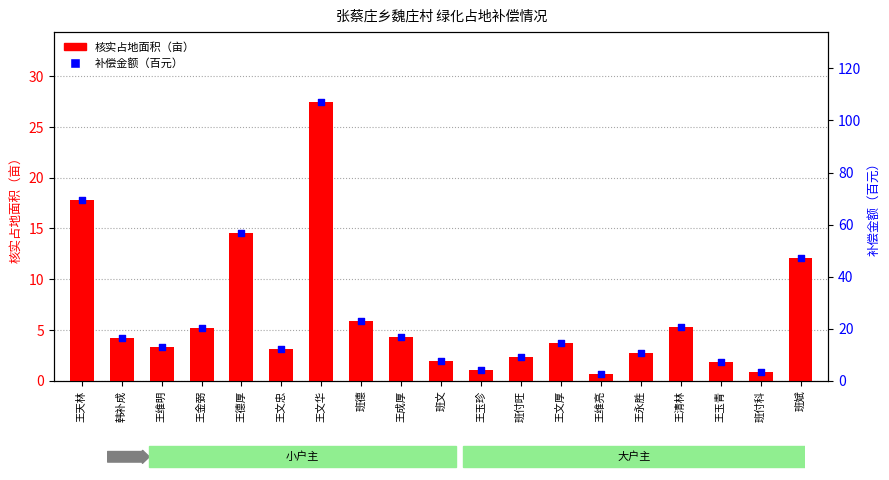

Which series contains the highest Y value?

补偿金额（百元）